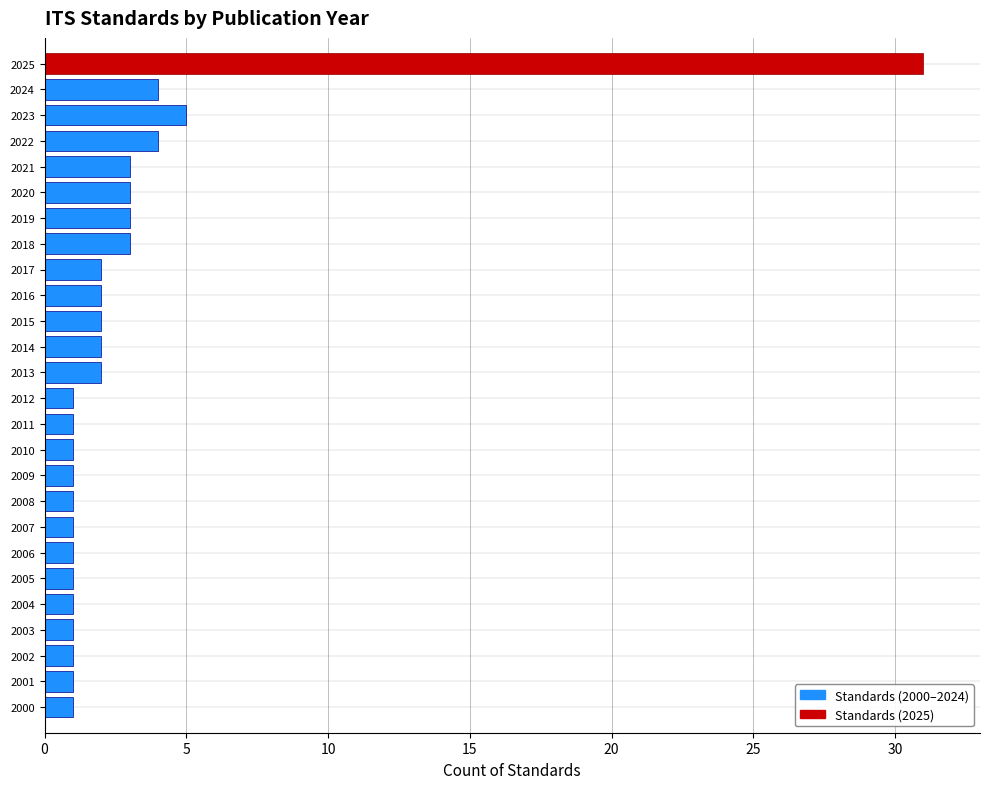

Reading top to bottom, transcribe all the data shown in this chart.

2025=31	2024=4	2023=5	2022=4	2021=3	2020=3	2019=3	2018=3	2017=2	2016=2	2015=2	2014=2	2013=2	2012=1	2011=1	2010=1	2009=1	2008=1	2007=1	2006=1	2005=1	2004=1	2003=1	2002=1	2001=1	2000=1